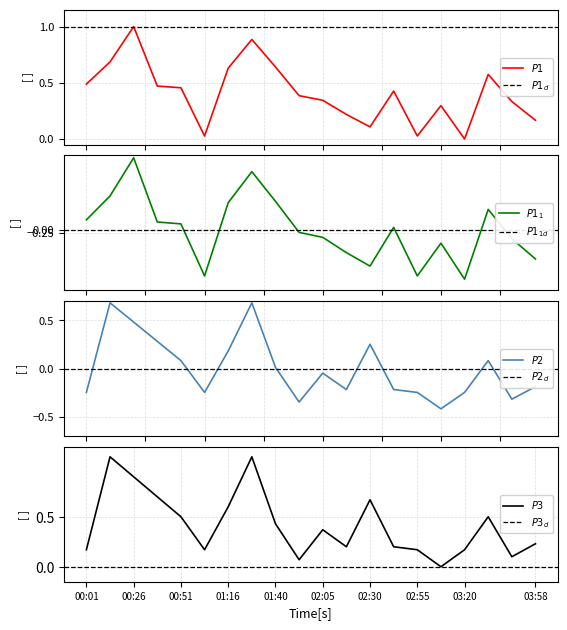

Which category has the highest value in the P1 series?

00:26